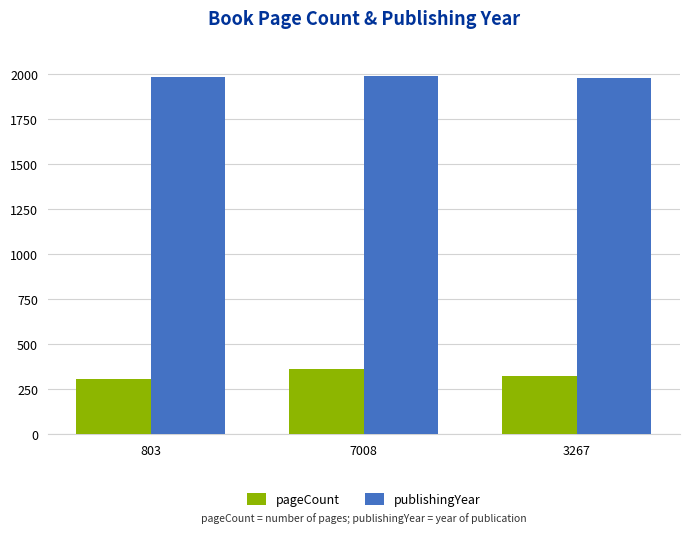

True or false: publishingYear has a value of 3232 at 7008.

False